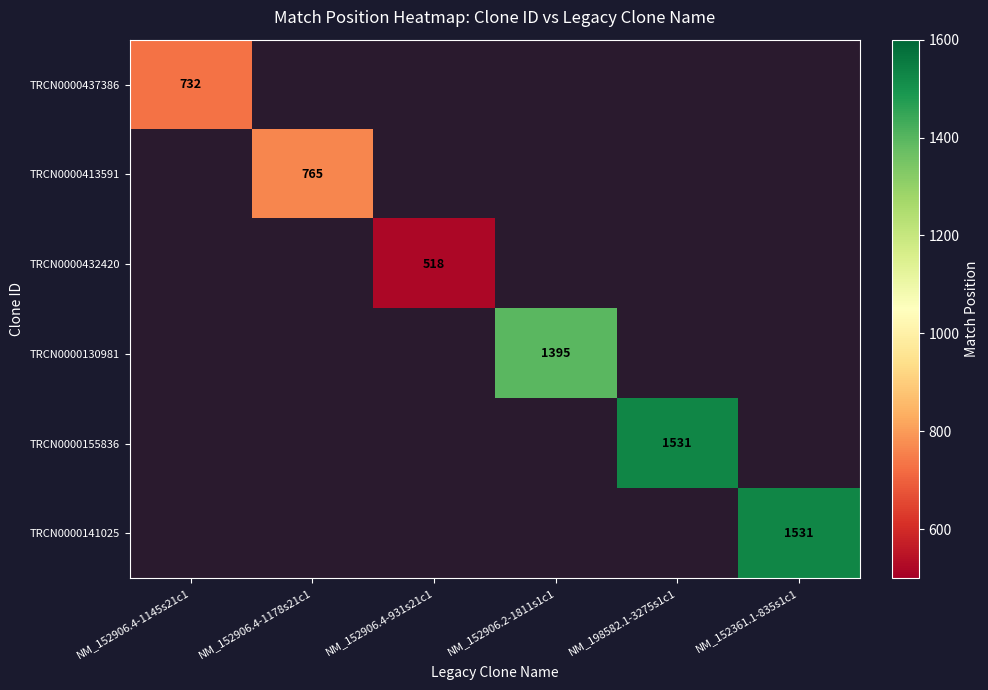

What is the minimum value shown in the chart?

518.0